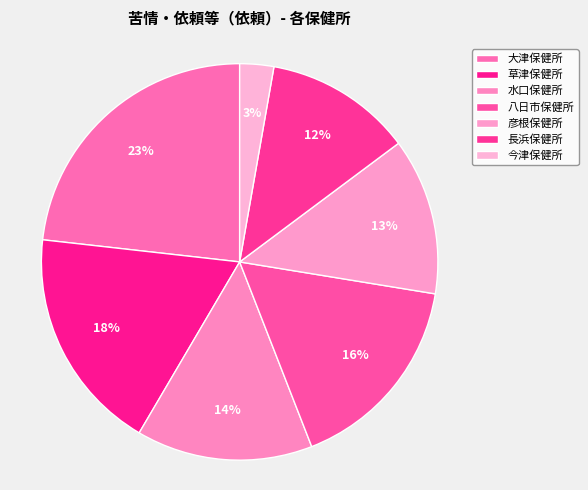

What percentage is the 彦根保健所 slice, to the nearest percent?

13%